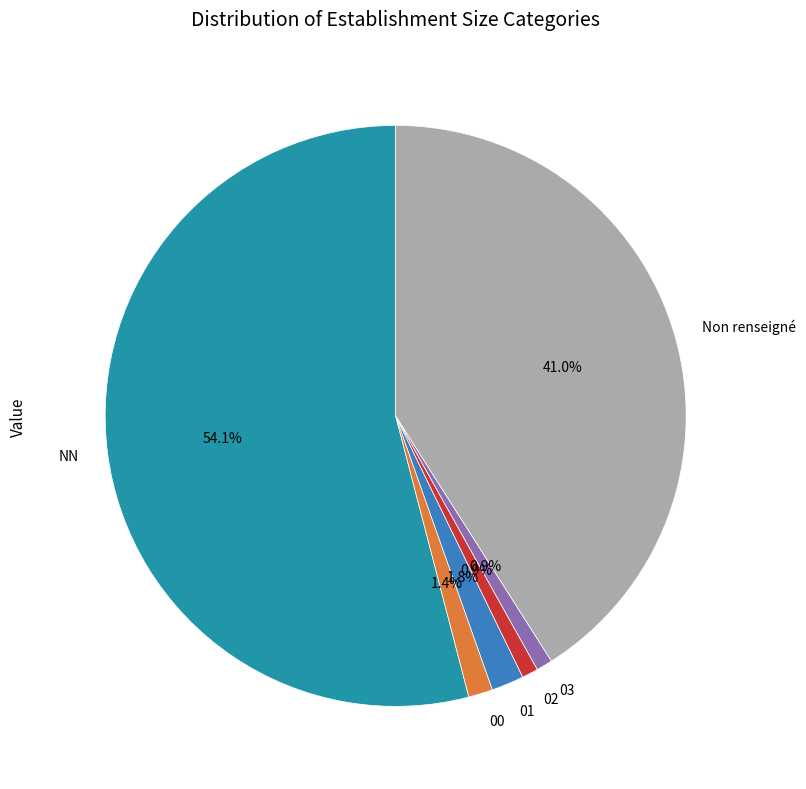

Combined, do 03 and NN account for over 50%?

Yes